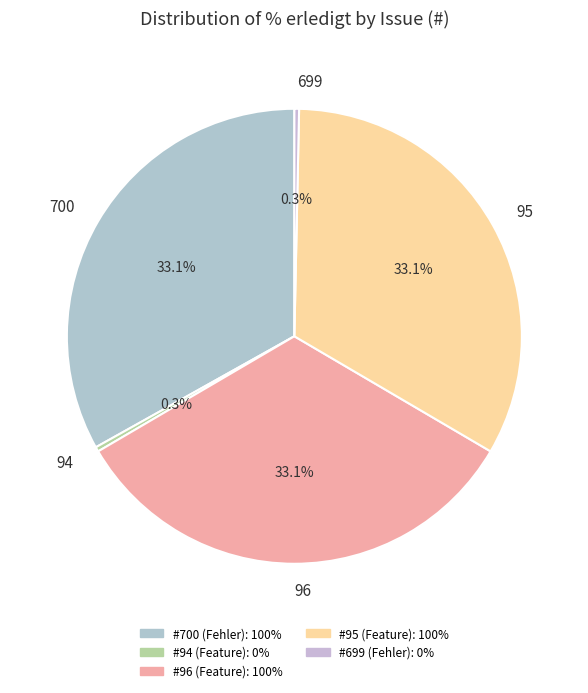

Between 95 and 699, which is larger?

95